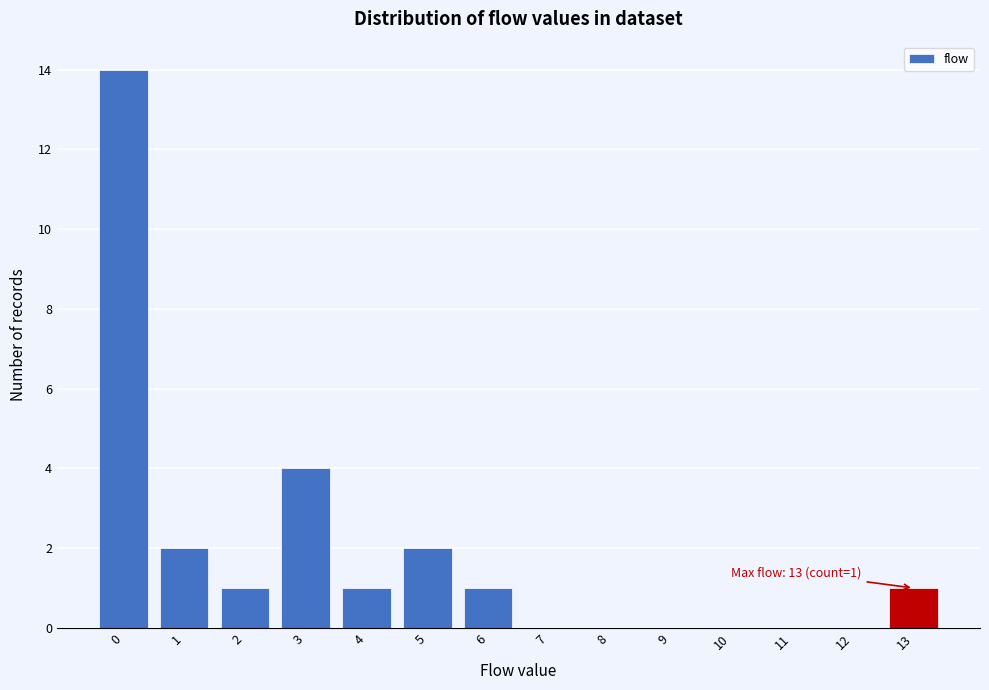

Over which range of the x-axis is the bar tallest?

-0.5 to 0.5